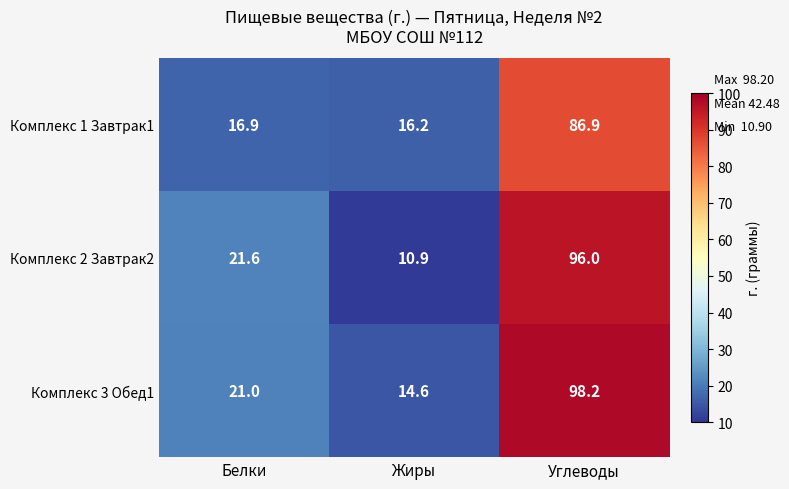

What is the sum of the Комплекс 3 Обед1 values at Углеводы and Жиры?

112.8